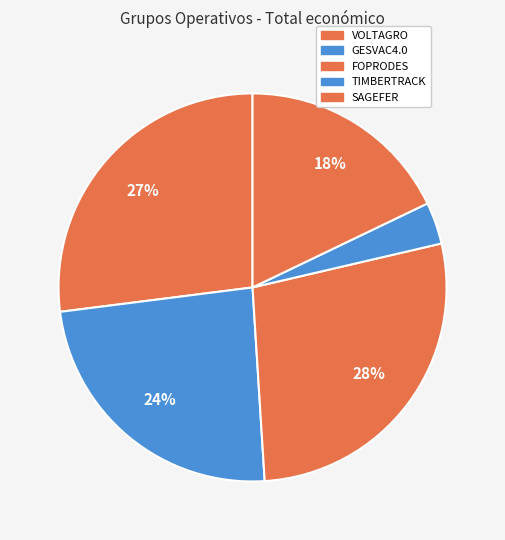

How many slices are in this pie chart?

5